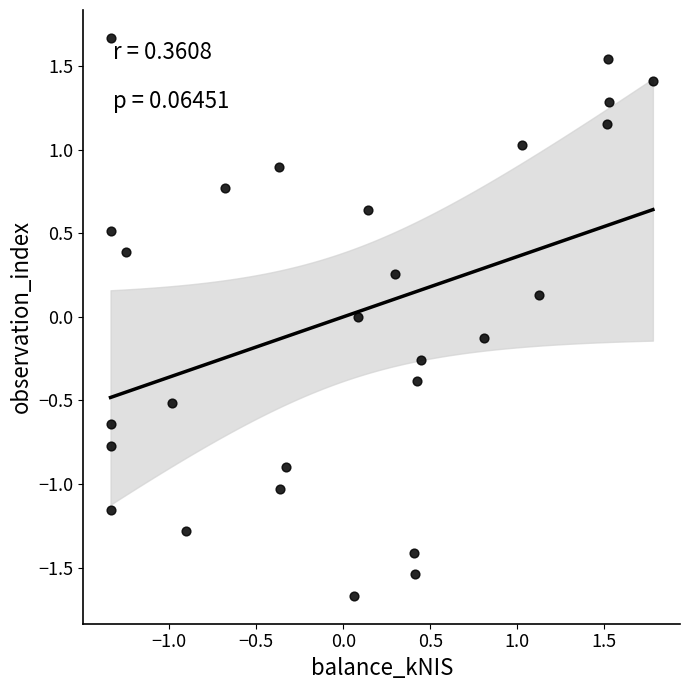

What is the range of Y values (max minus min)?

3.3